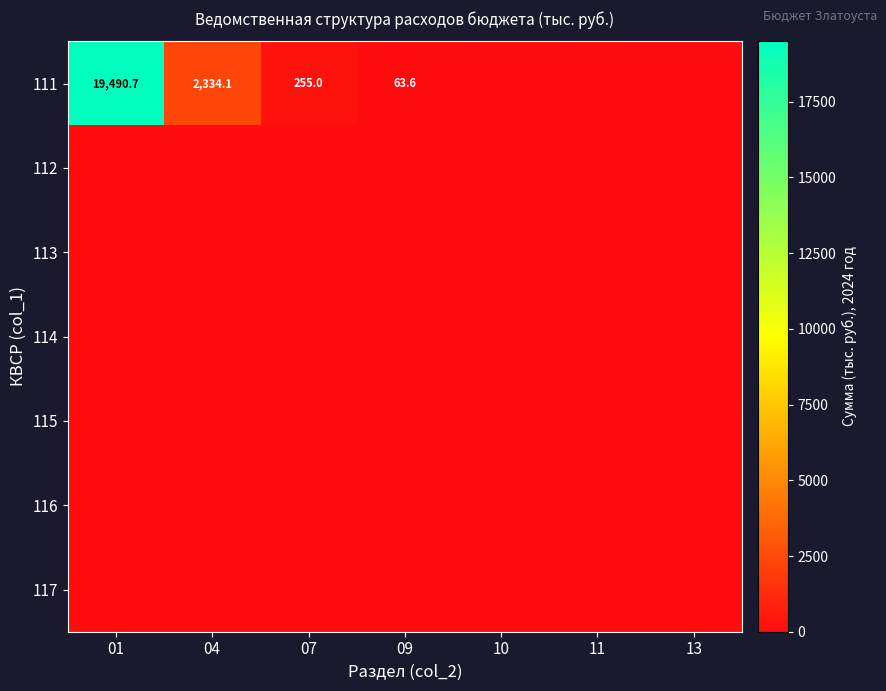

Is it true that 111 equals 19490.7 at 01?

True